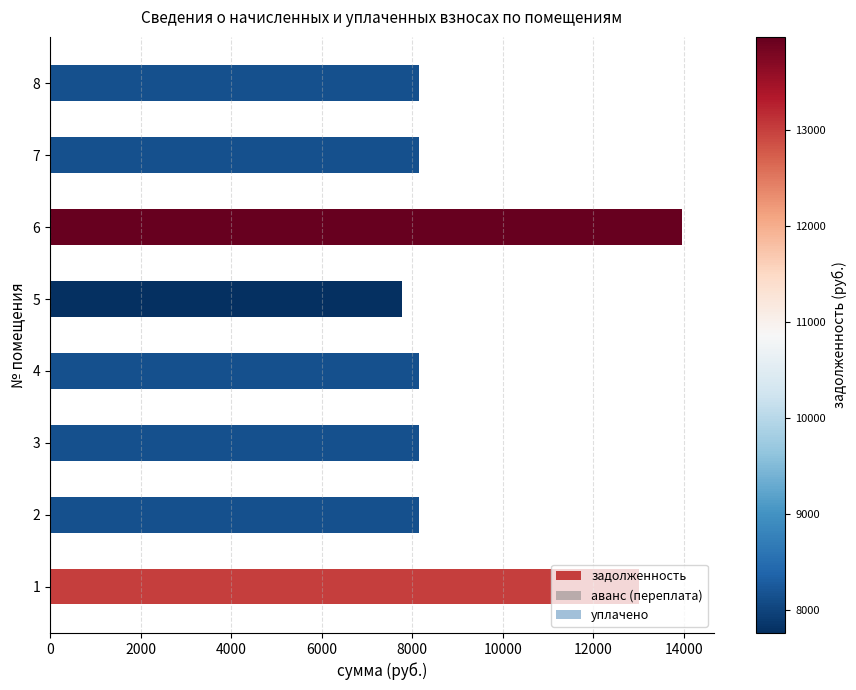

Approximately how many times larger is the value at 2 compared to 5?

1.0